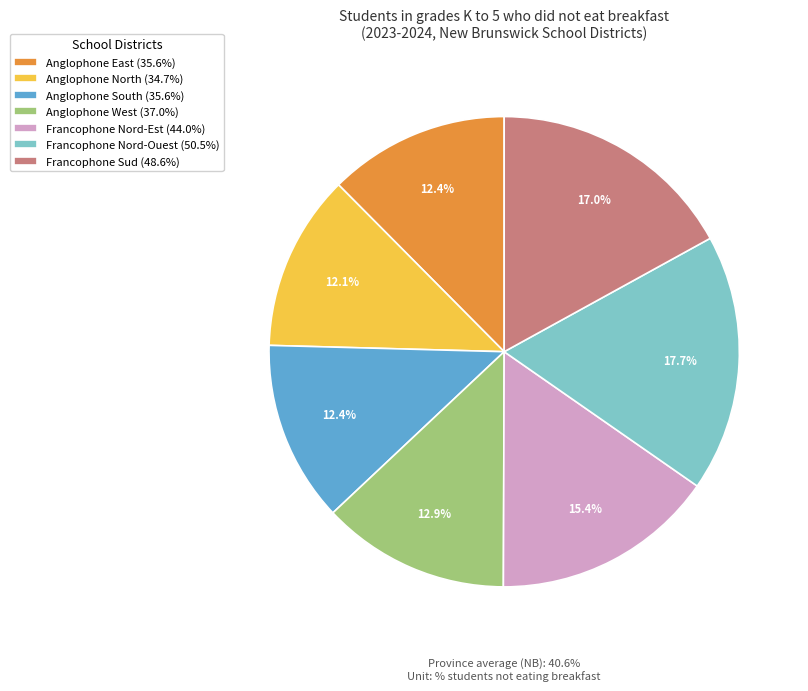

What percentage is the Anglophone North slice, to the nearest percent?

12%